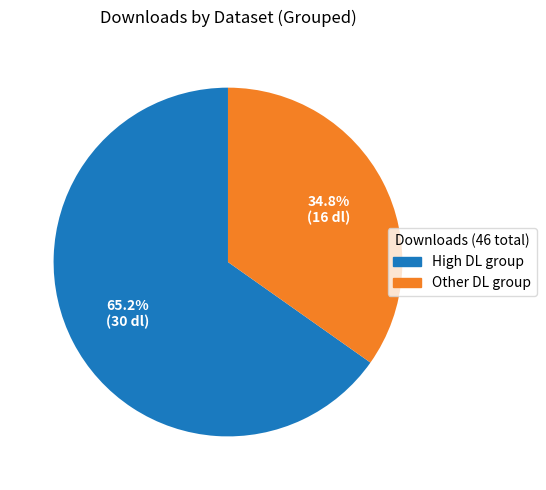

Is there a majority slice in this chart?

Yes